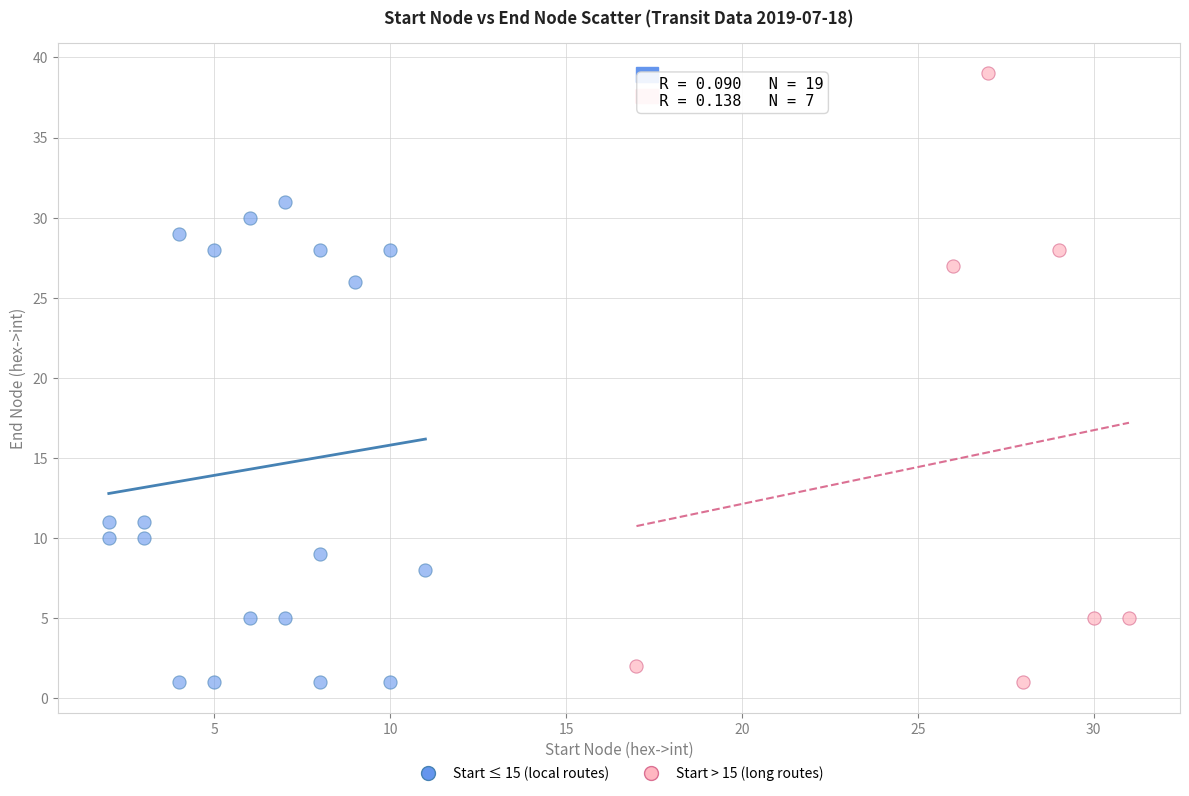

Which series reaches the maximum Y coordinate?

Start > 15 (long routes)